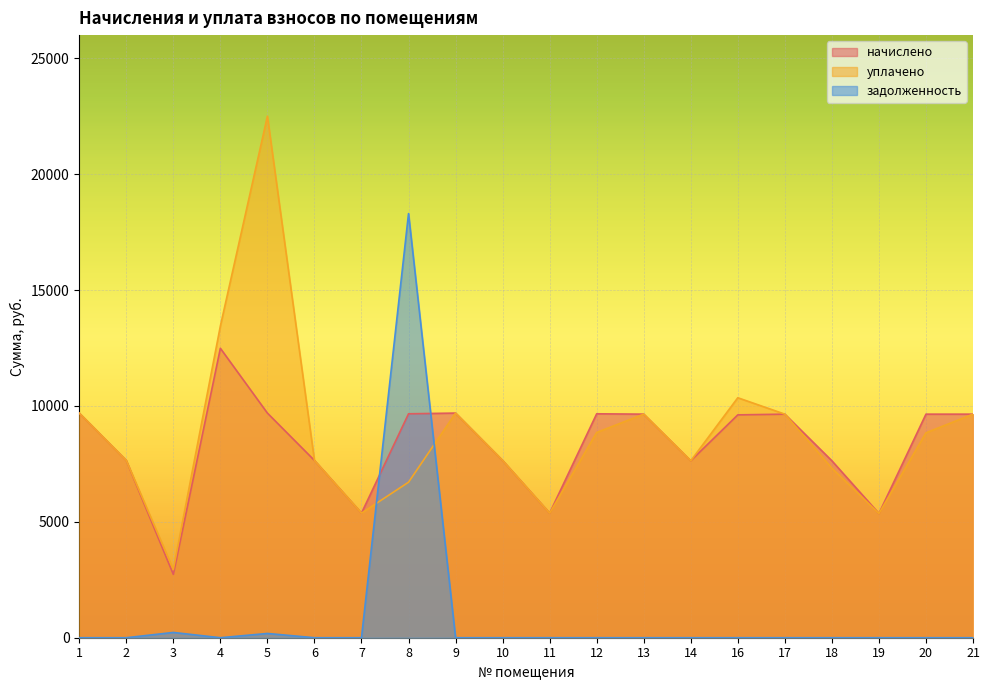

The value of задолженность at 18 is -9130.6. True or false?

False